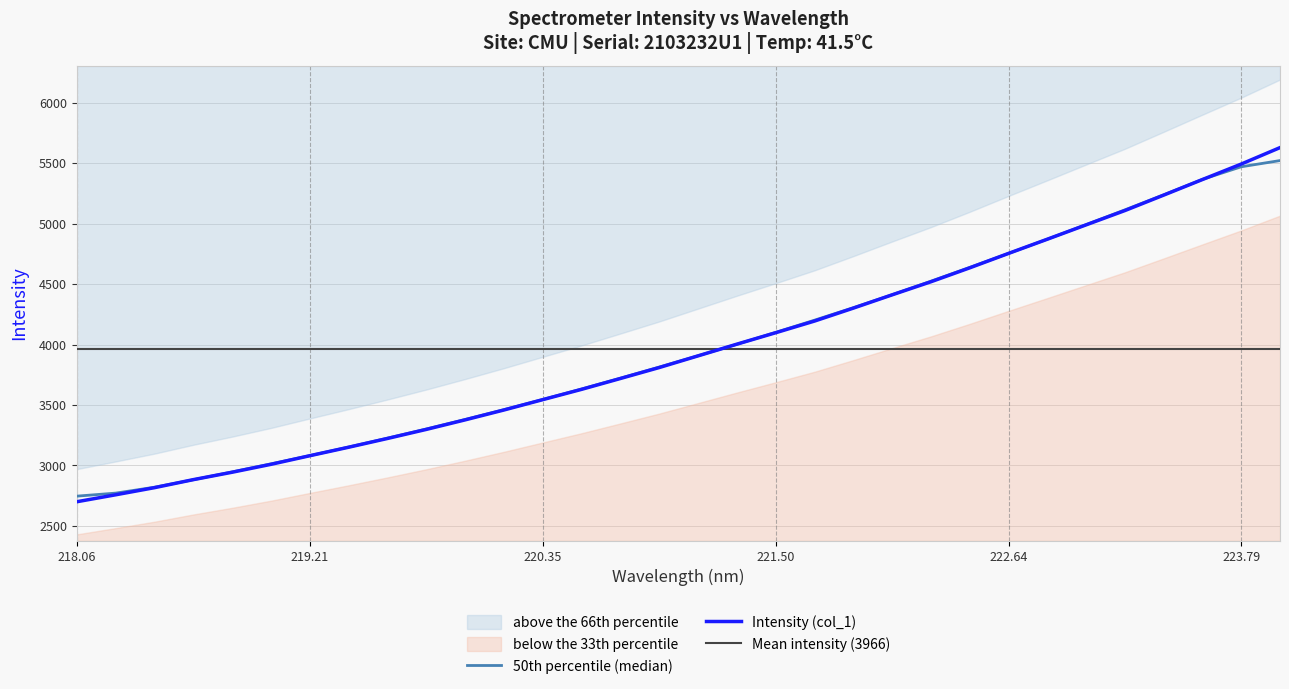

What is the minimum value for Intensity (col_1)?

2699.7